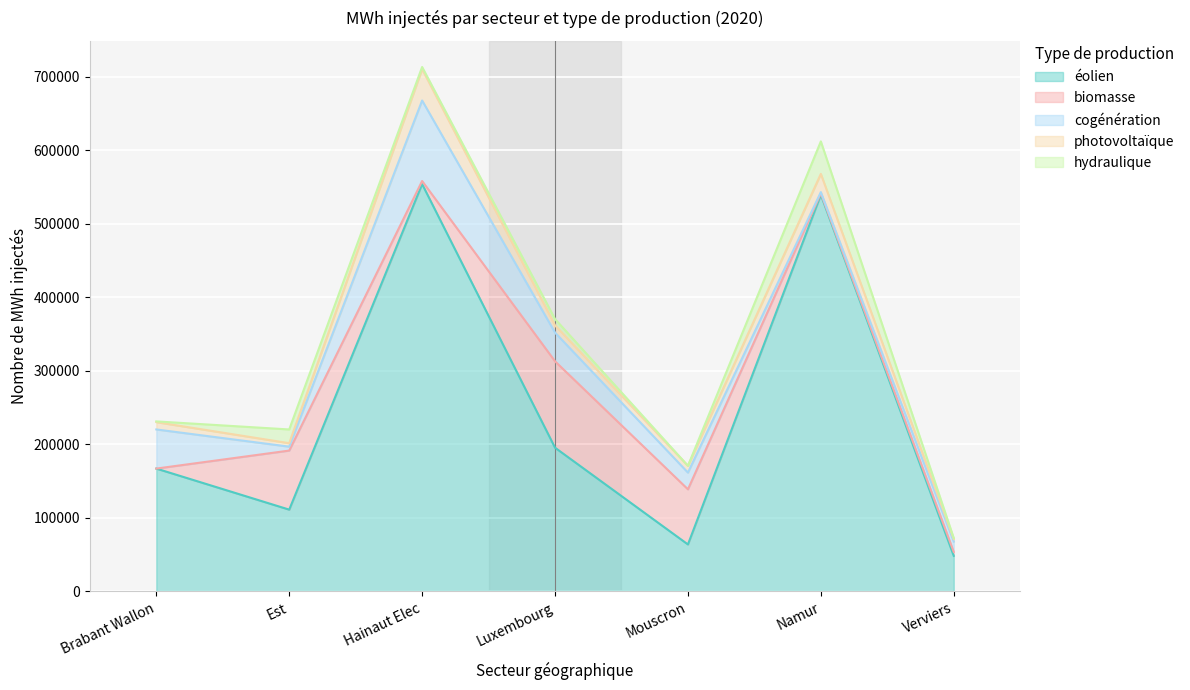

What is the minimum value for éolien?

48383.3